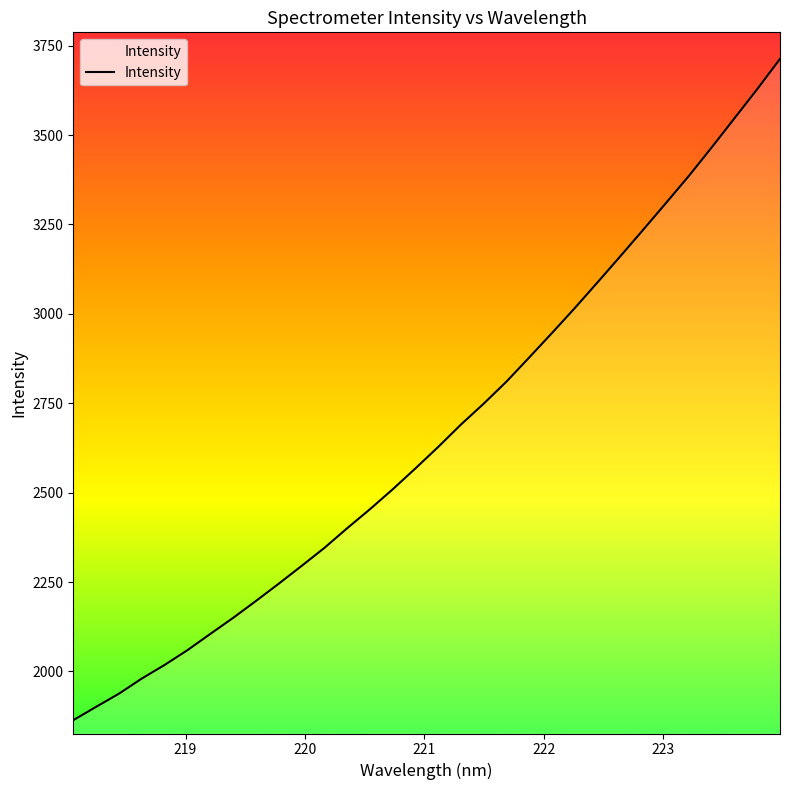

Count the number of values greater than 2628.

16